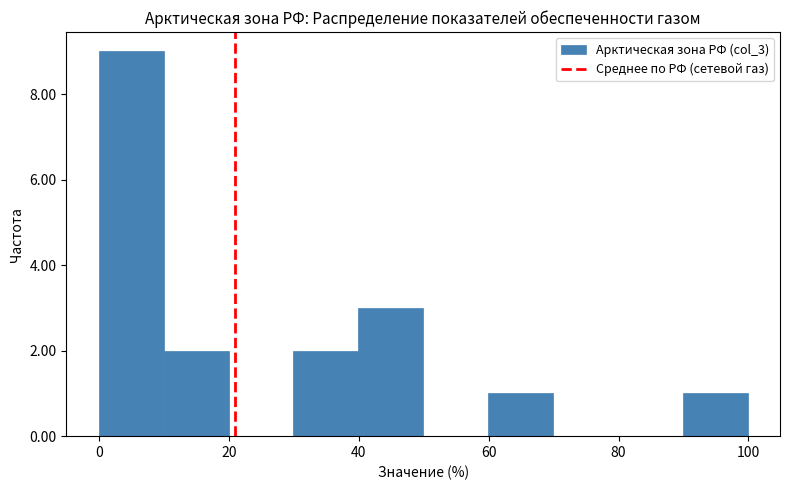

Reading left to right, transcribe this chart: for each bar, give the range it covers on the x-axis and its height. Neither the bar edges nor the heights are printed on the chart, so give them approximately, as read against the axes.

0 to 10: 9
10 to 20: 2
20 to 30: 0
30 to 40: 2
40 to 50: 3
50 to 60: 0
60 to 70: 1
70 to 80: 0
80 to 90: 0
90 to 100: 1